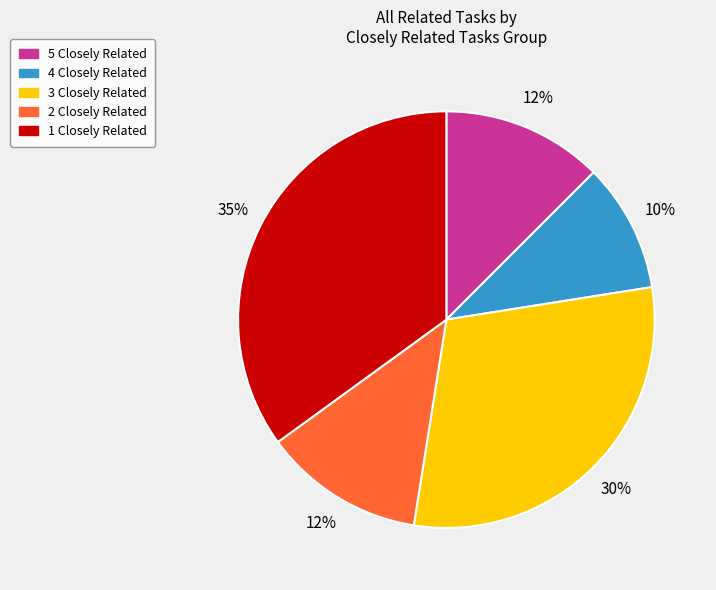

Is it true that 5 Closely Related is 12% of the pie?

True